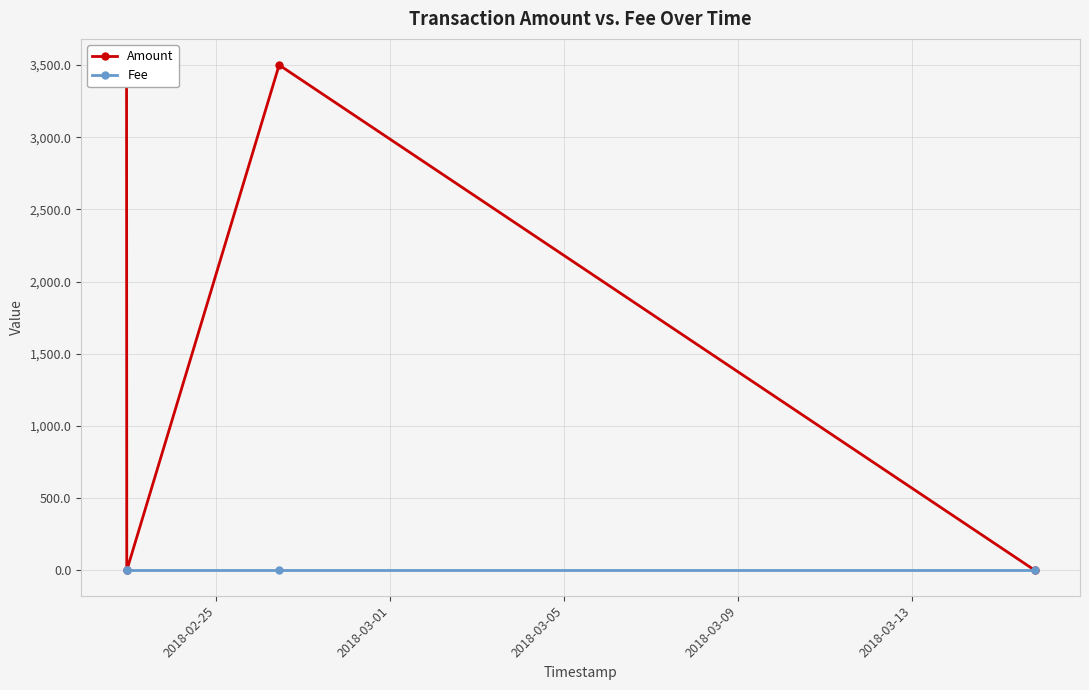

Between 2018-02-25 and 2018-03-05, which is larger?

2018-02-25